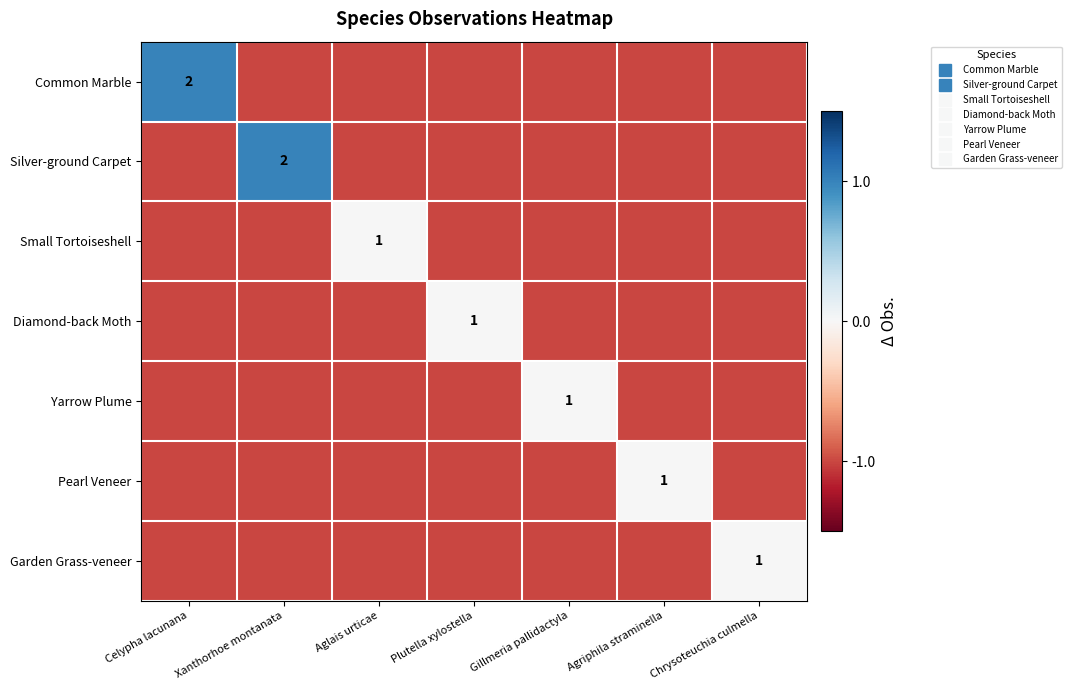

Which has a higher value, Xanthorhoe montanata or Celypha lacunana?

Celypha lacunana